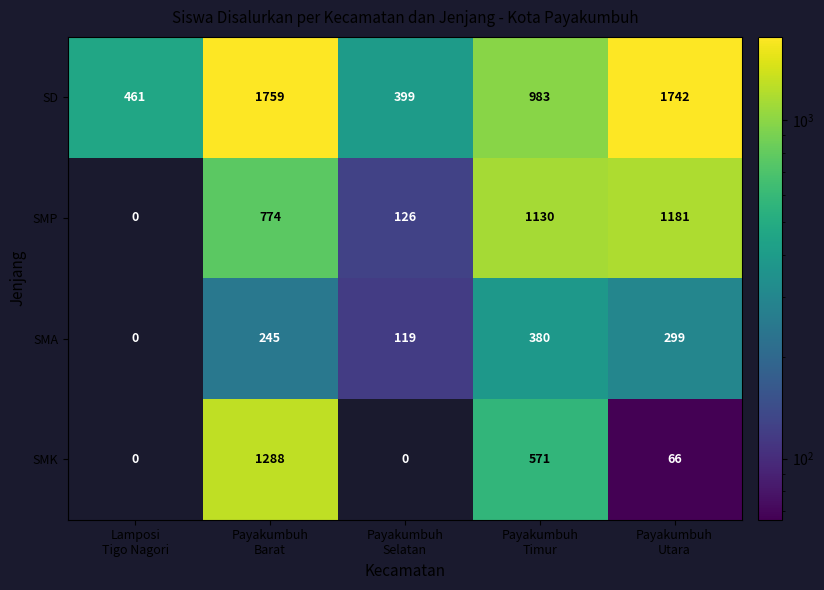

Rank the series at Payakumbuh
Selatan from highest to lowest value.

SD, SMP, SMA, SMK